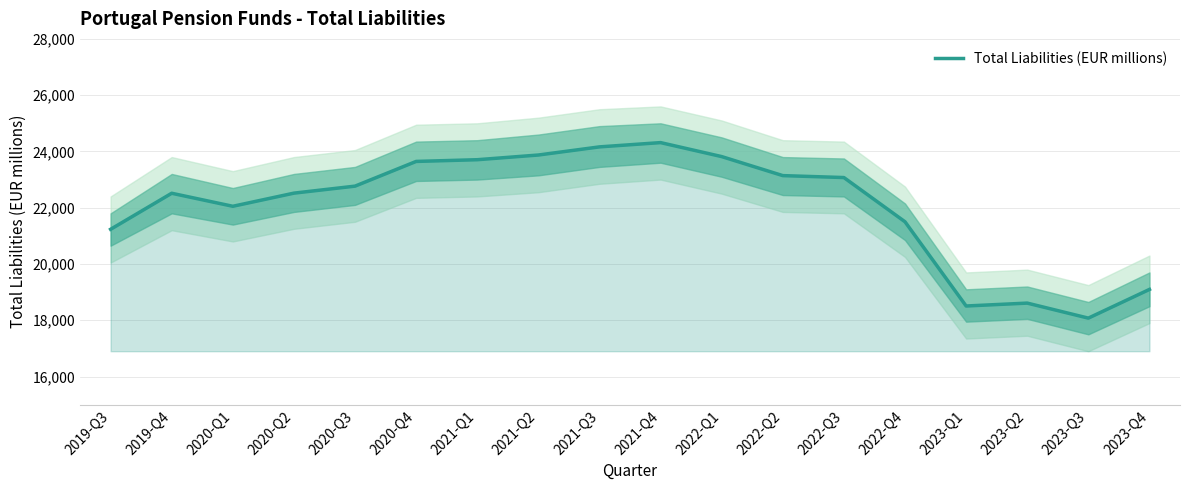

Where is the first local minimum?

2020-Q1